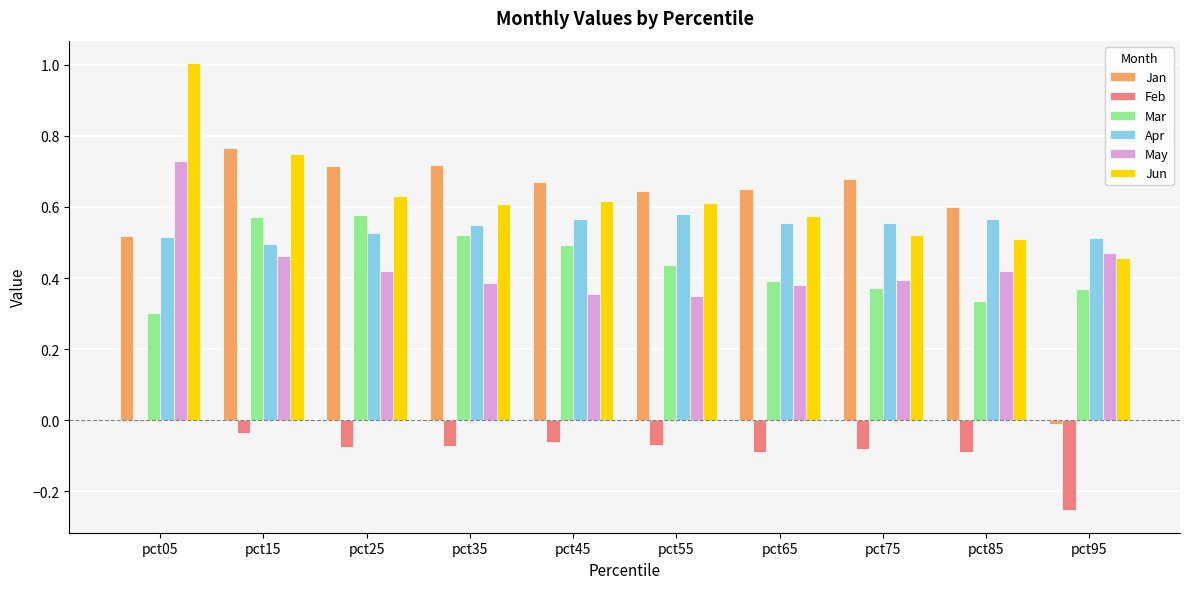

What is the total value across all series at pct35?

2.7